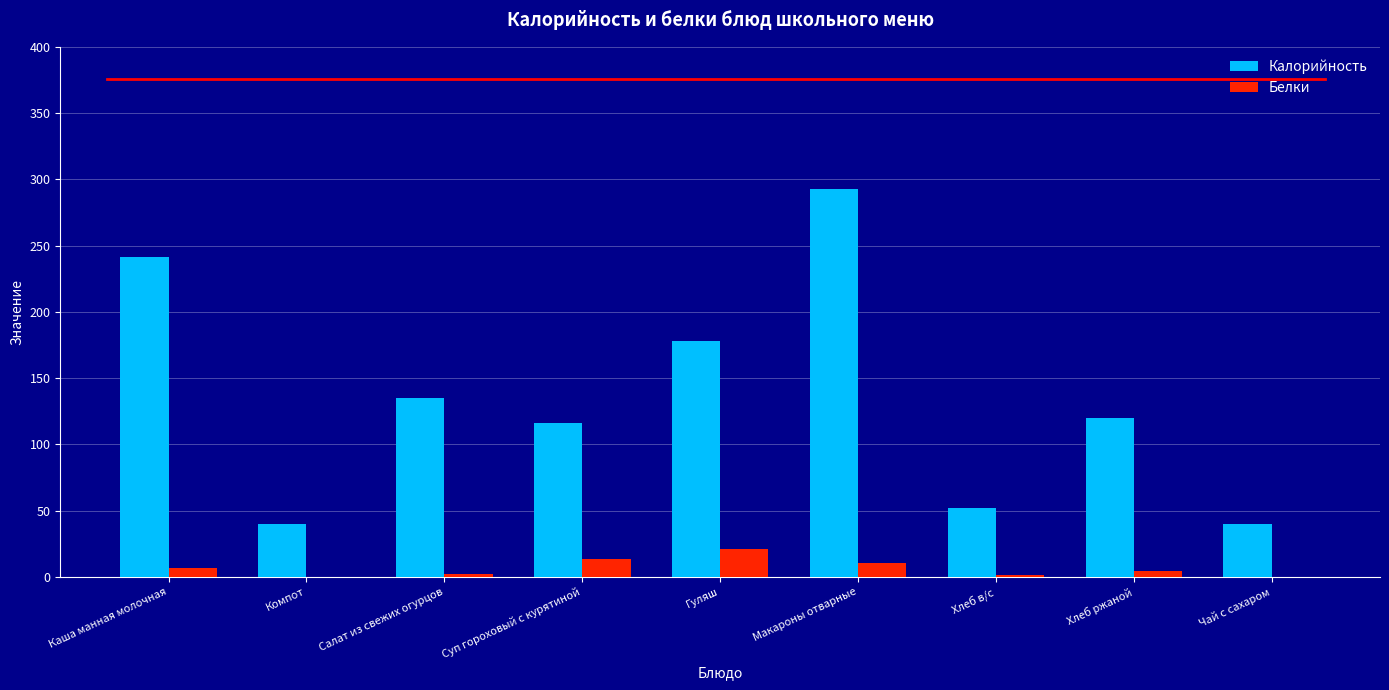

Which series has the largest total across all categories?

Калорийность